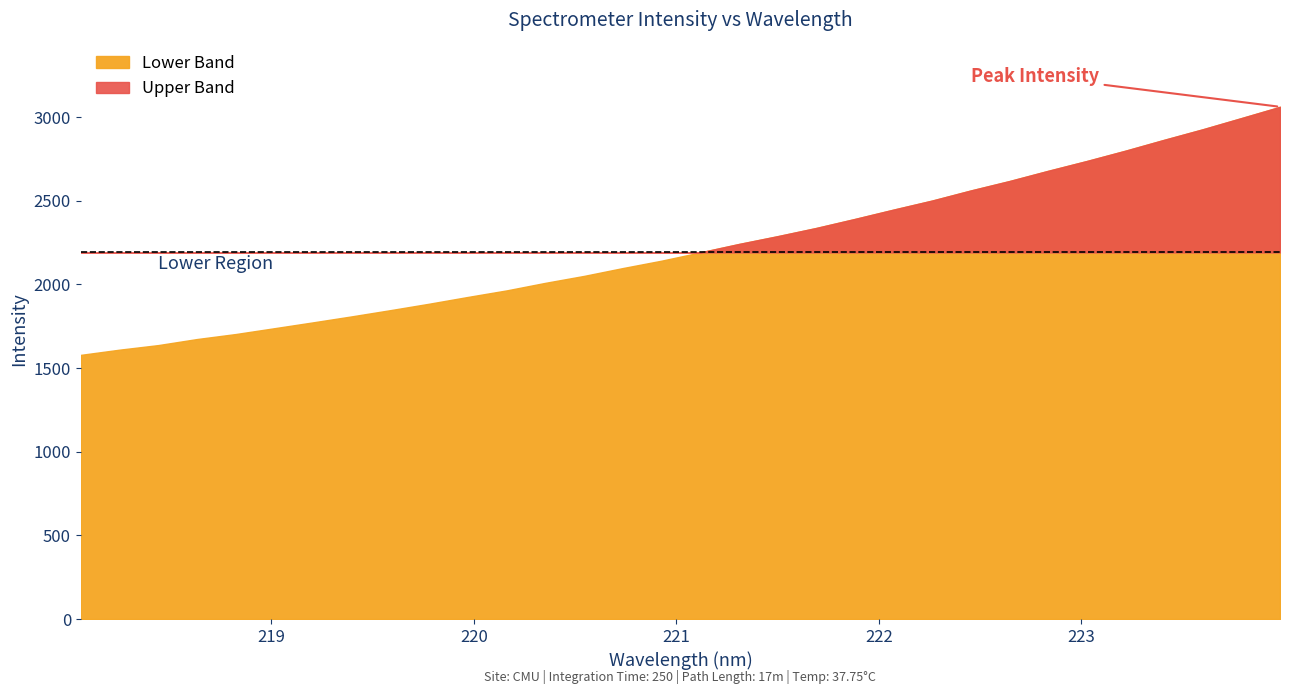

Which label corresponds to the largest value in the chart?

223.9802